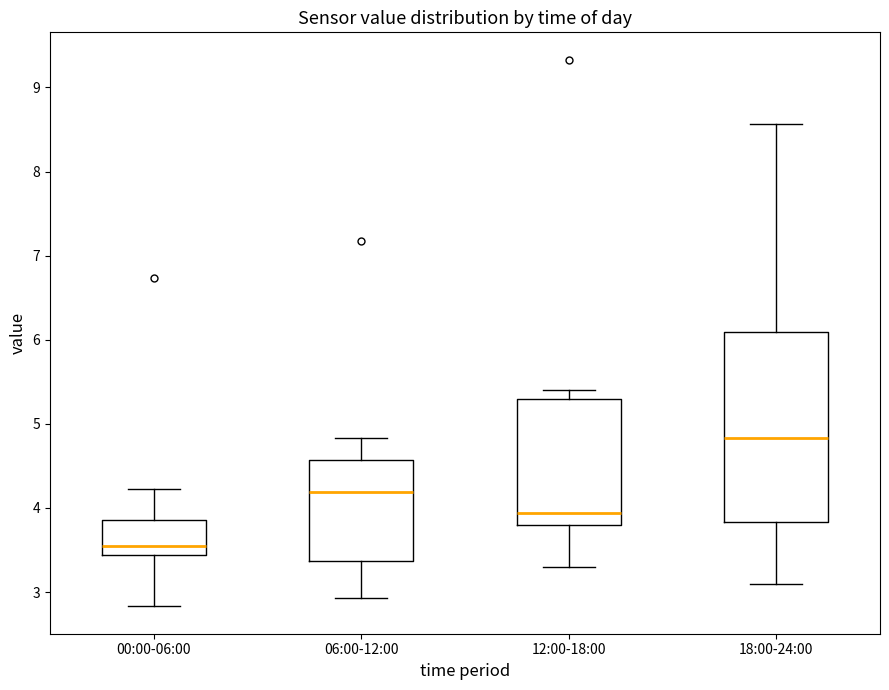

Where does the upper whisker of the box for 00:00-06:00 end on the y-axis? The values are not printed on the chart, so give them approximately, as read against the axis.

4.2